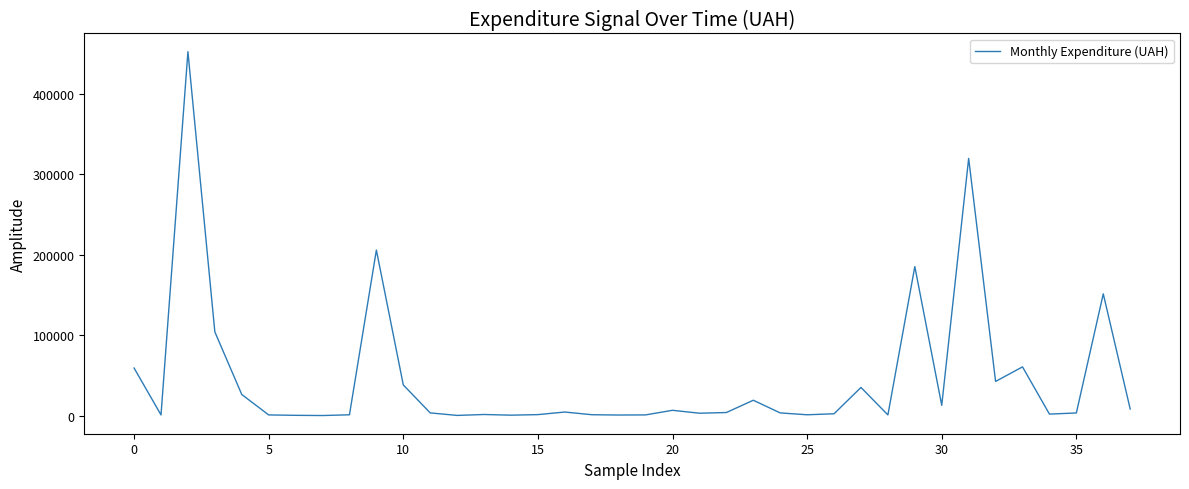

What is the greatest value displayed?

452100.0